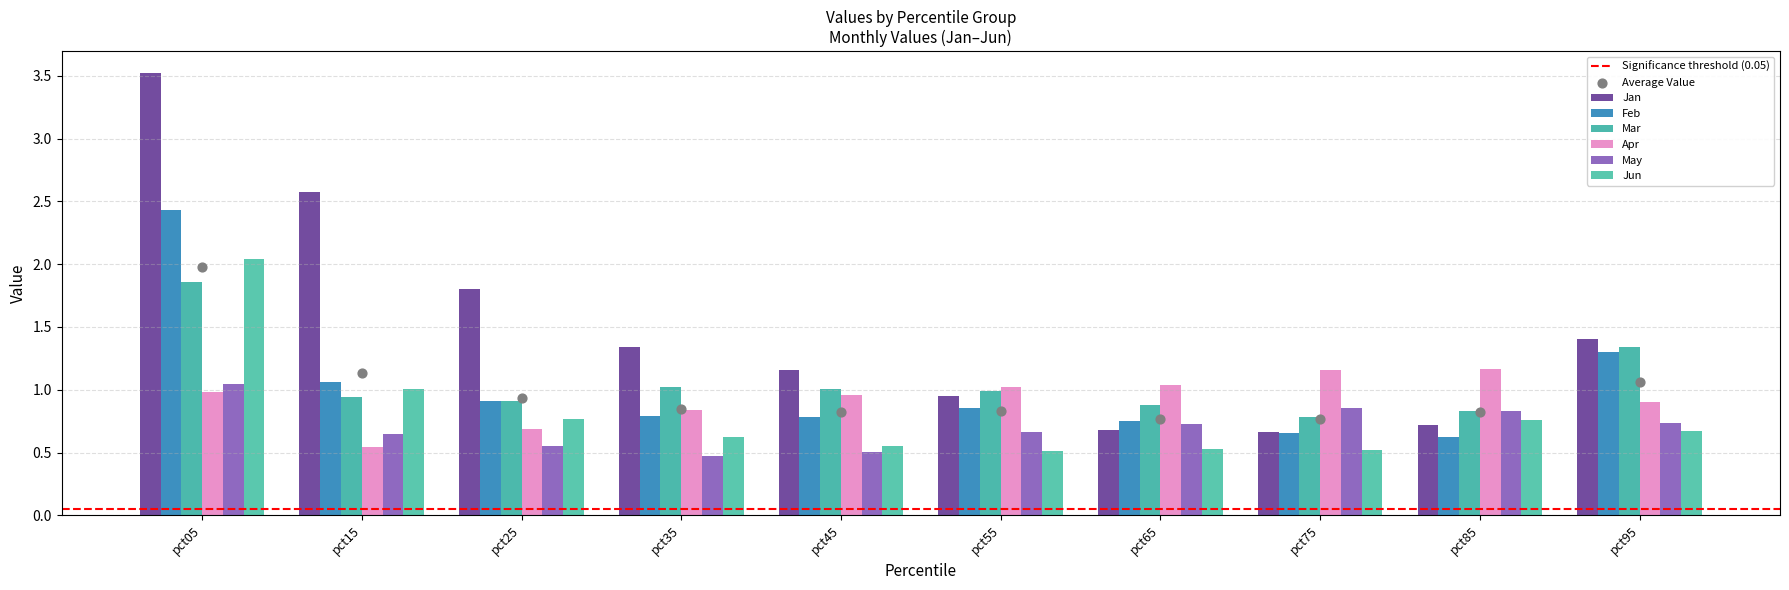

Which series reaches the minimum Y coordinate?

May